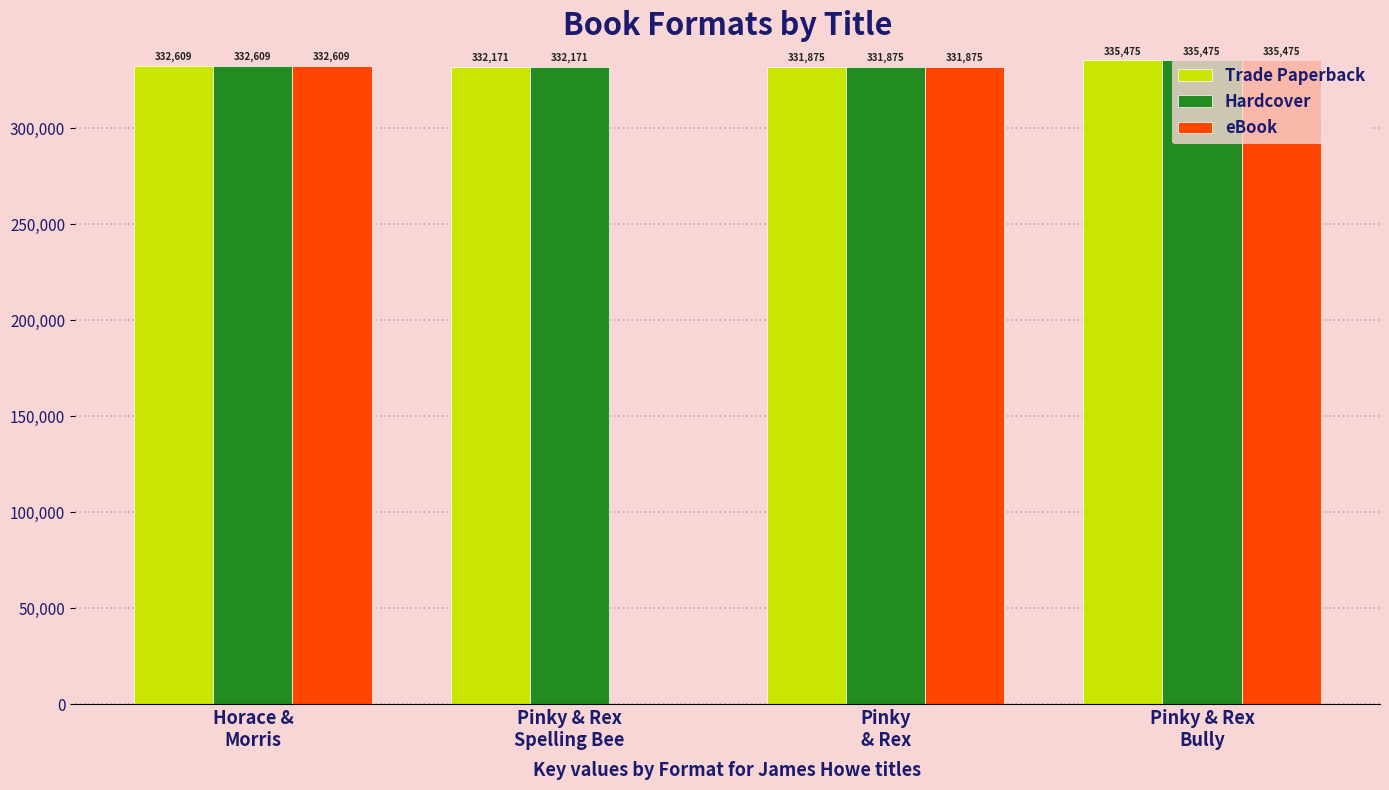

Reading left to right, what are all the values shown in this chart?

Trade Paperback: Horace &
Morris=332609	Pinky & Rex
Spelling Bee=332171	Pinky
& Rex=331875	Pinky & Rex
Bully=335475
Hardcover: Horace &
Morris=332609	Pinky & Rex
Spelling Bee=332171	Pinky
& Rex=331875	Pinky & Rex
Bully=335475
eBook: Horace &
Morris=332609	Pinky & Rex
Spelling Bee=0	Pinky
& Rex=331875	Pinky & Rex
Bully=335475